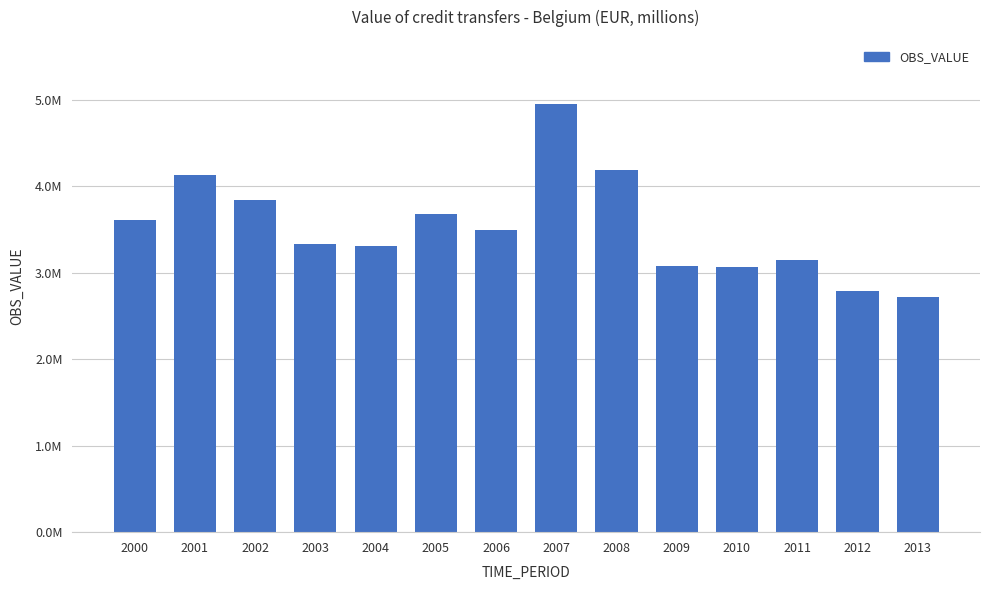

Which category has the lowest value across all series?

2013